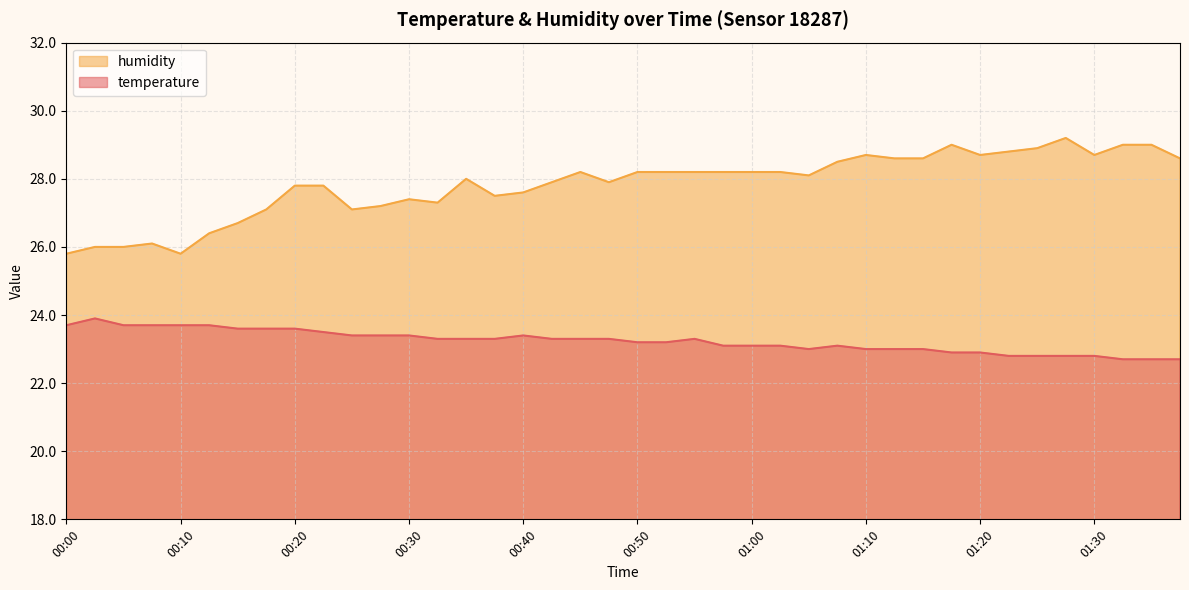

What is the minimum value shown in the chart?

22.7